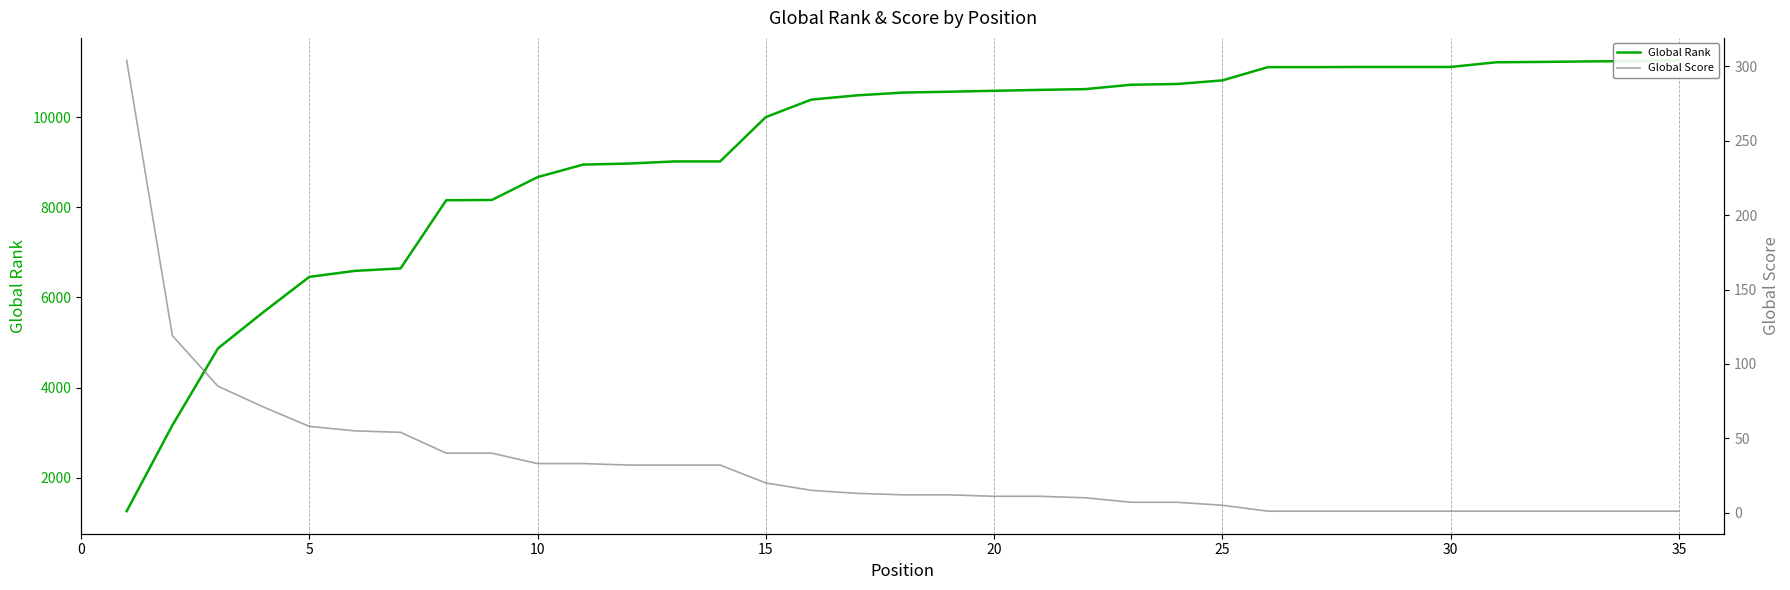

What is the value of the Global Rank point at the 12th from the left?

8969